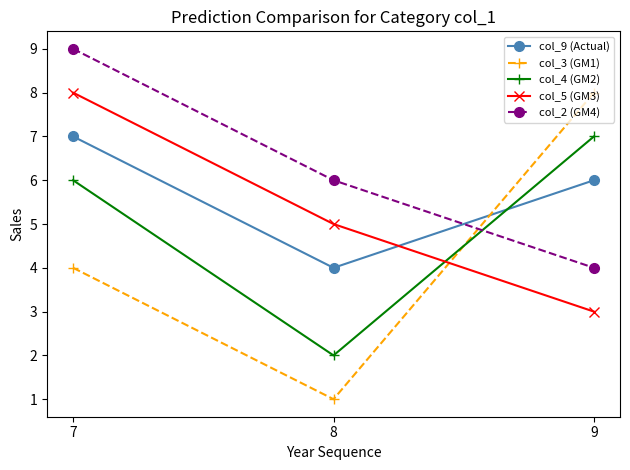

Which series has the widest spread of values?

col_3 (GM1)